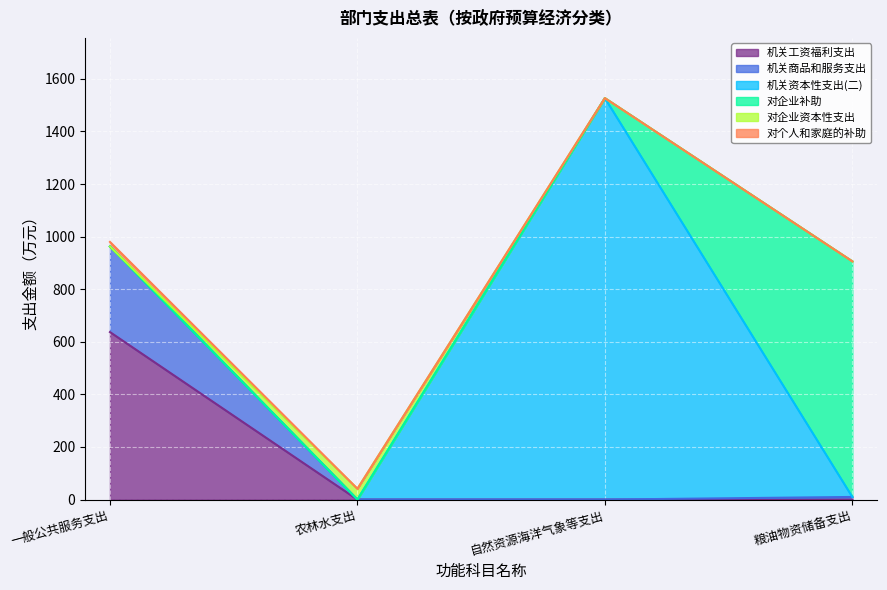

What are all the series names shown in the legend?

机关工资福利支出, 机关商品和服务支出, 机关资本性支出(二), 对企业补助, 对企业资本性支出, 对个人和家庭的补助